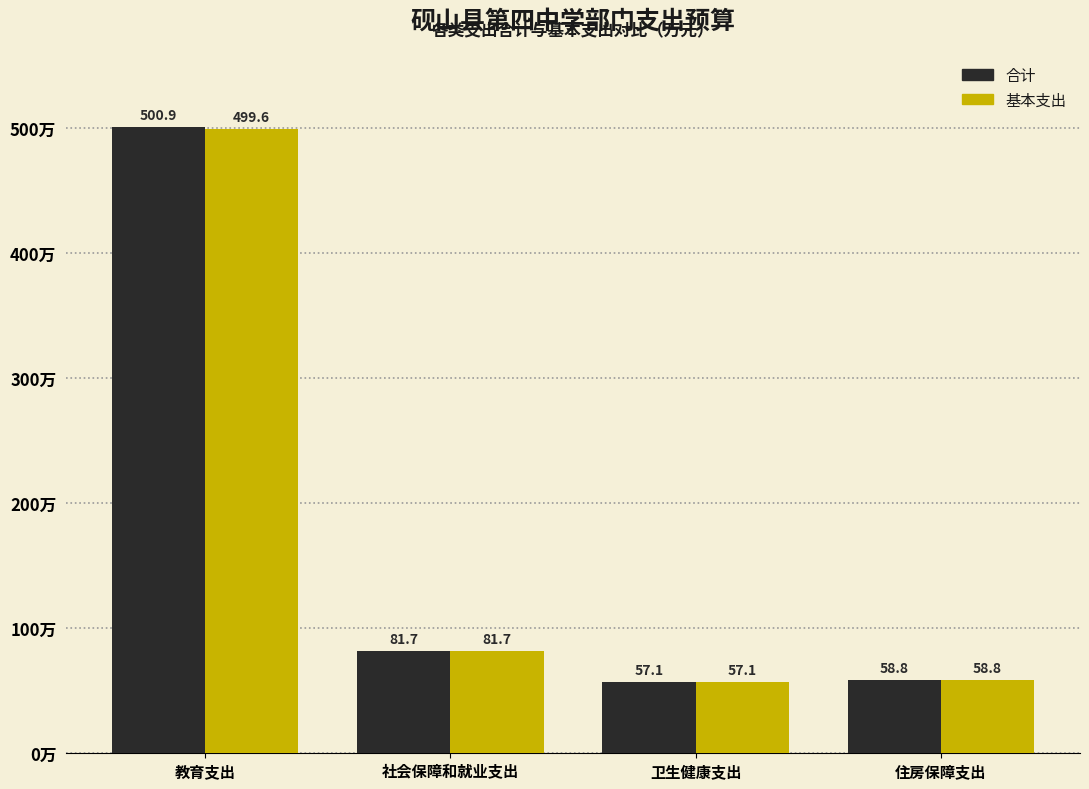

Reading left to right, what are all the values shown in this chart?

合计: 教育支出=500.9	社会保障和就业支出=81.7	卫生健康支出=57.1	住房保障支出=58.8
基本支出: 教育支出=499.6	社会保障和就业支出=81.7	卫生健康支出=57.1	住房保障支出=58.8